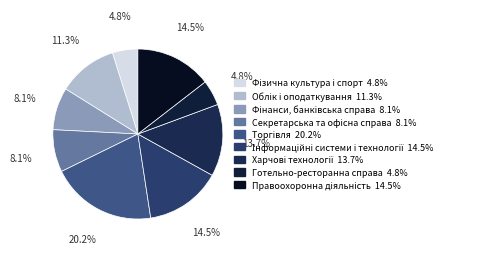

To the nearest percent, what is the average slice percentage?

11%